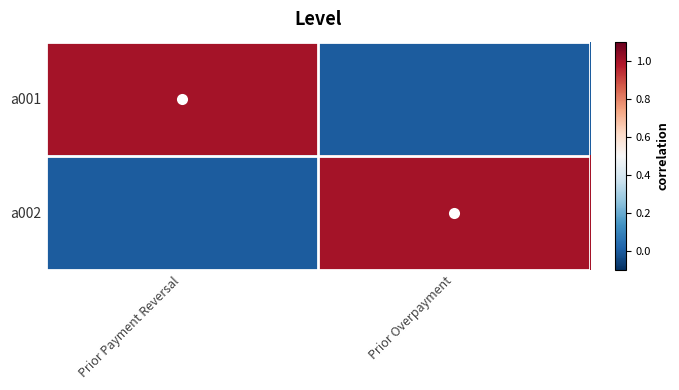

How many categories are shown in the chart?

2